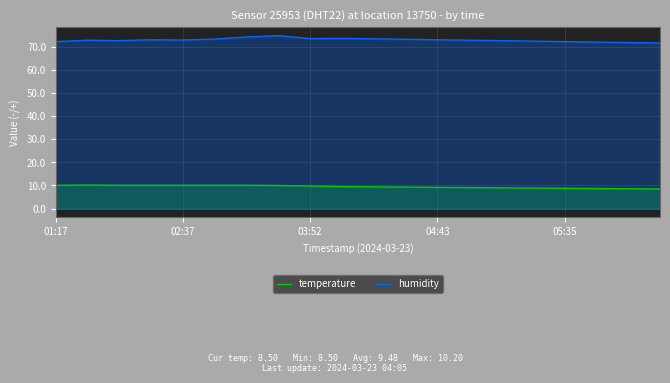

Rank the series at 5 from highest to lowest value.

humidity, temperature